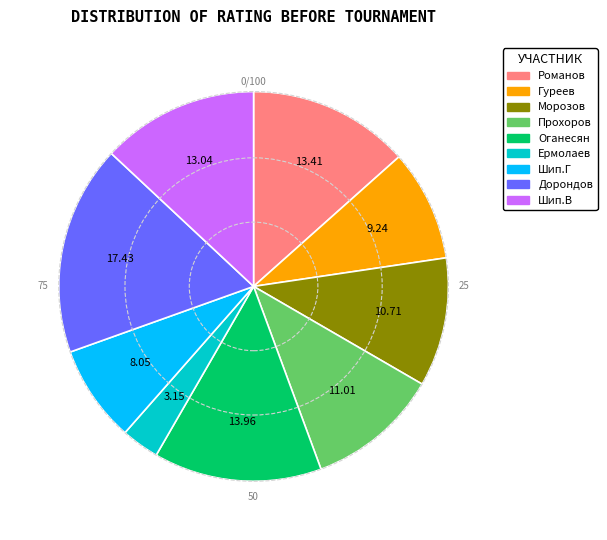

Is there any slice that represents more than half of the pie?

No